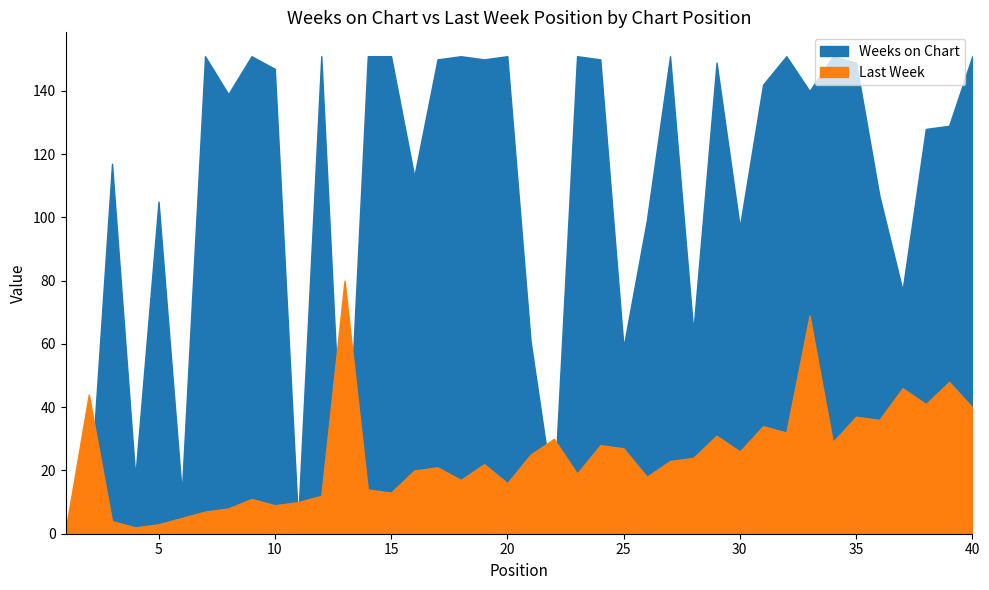

List the series in order of their overall mean, lowest first.

Last Week, Weeks on Chart